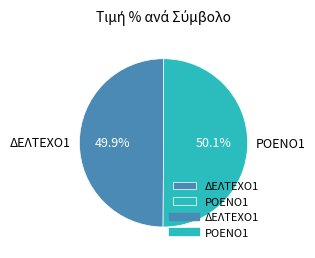

Approximately how many times larger is the value at ΔΕΛΤΕΧΟ1 compared to ΡΟΕΝΟ1?

1.0